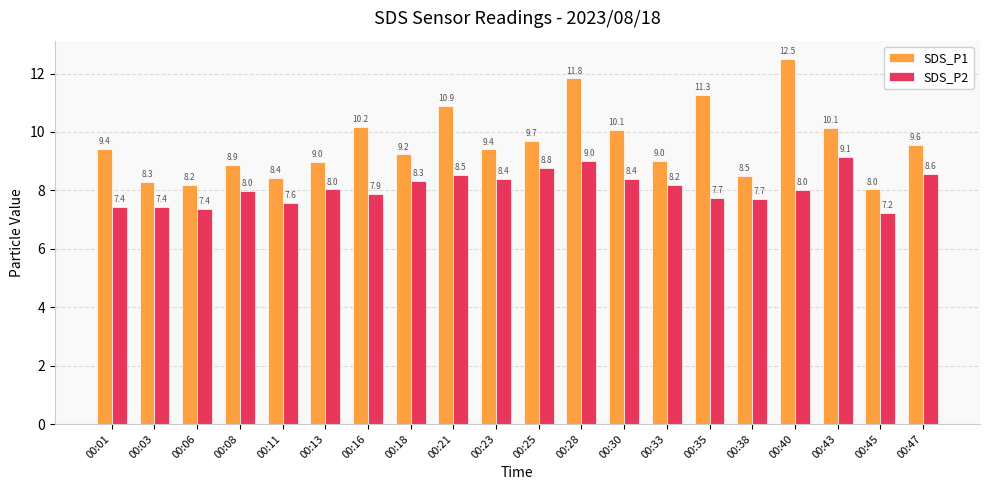

How many distinct data groups are displayed?

2